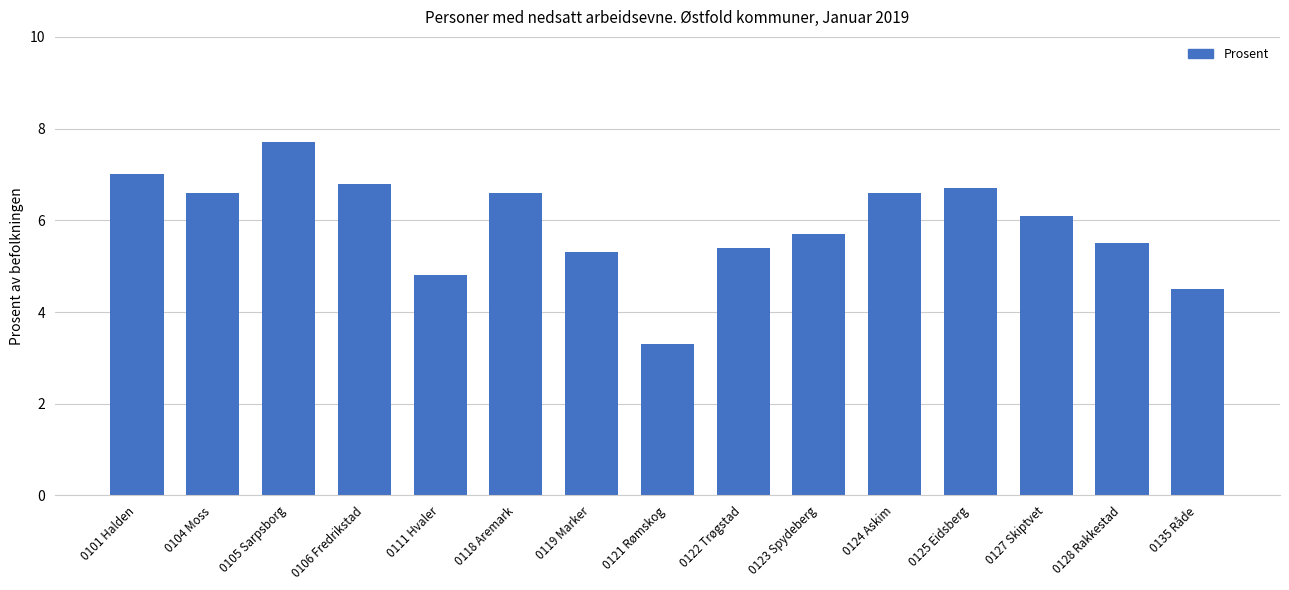

What is the average value?

5.9